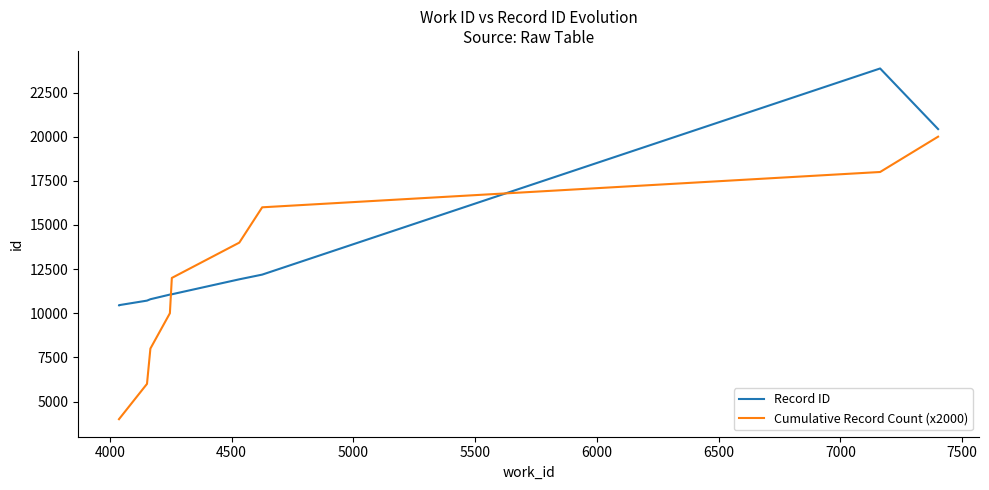

What is the highest value of the Cumulative Record Count (x2000) series?

20000